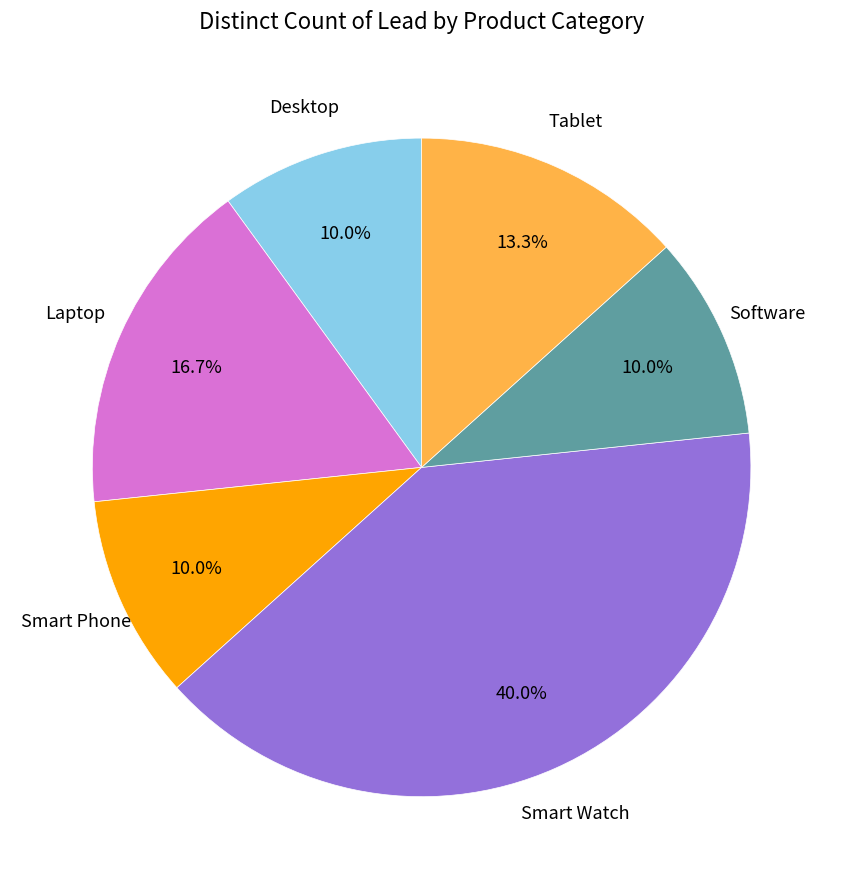

Is there a majority slice in this chart?

No